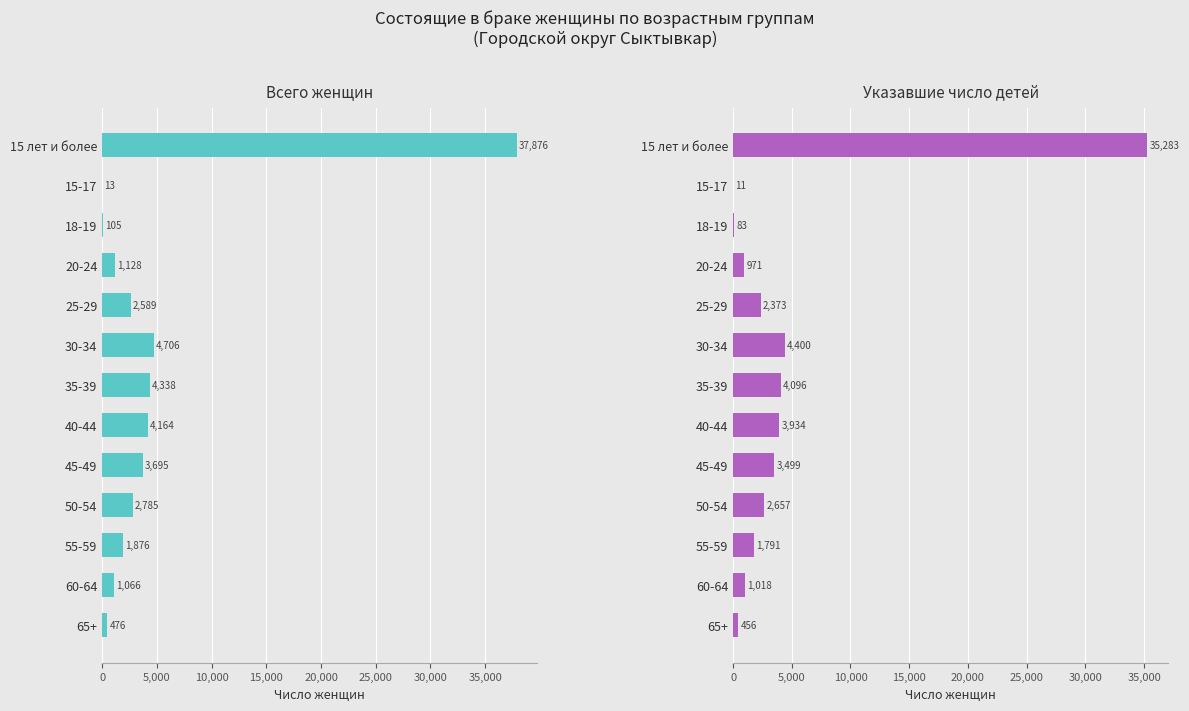

Which series has the largest range (max minus min)?

Всего женщин